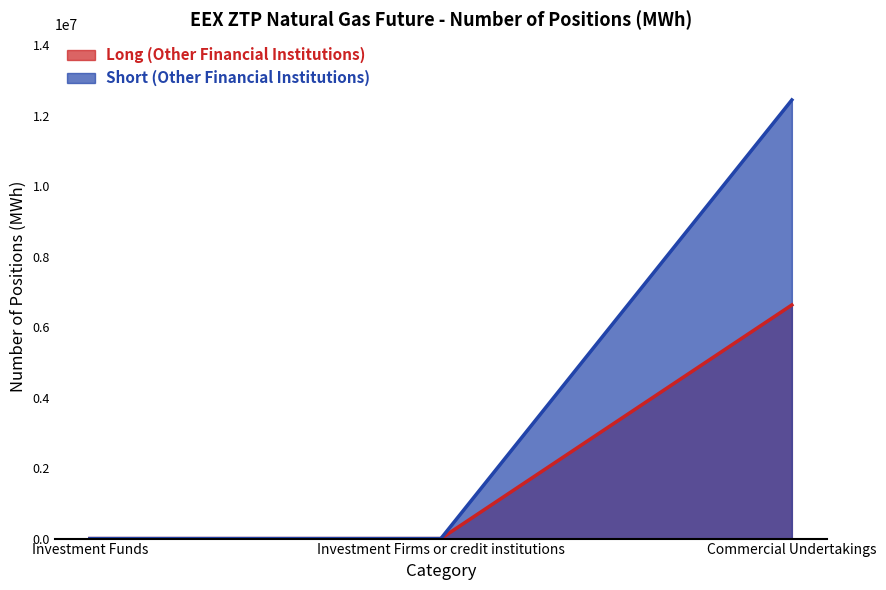

At which category is the sum across all series the highest?

Commercial Undertakings